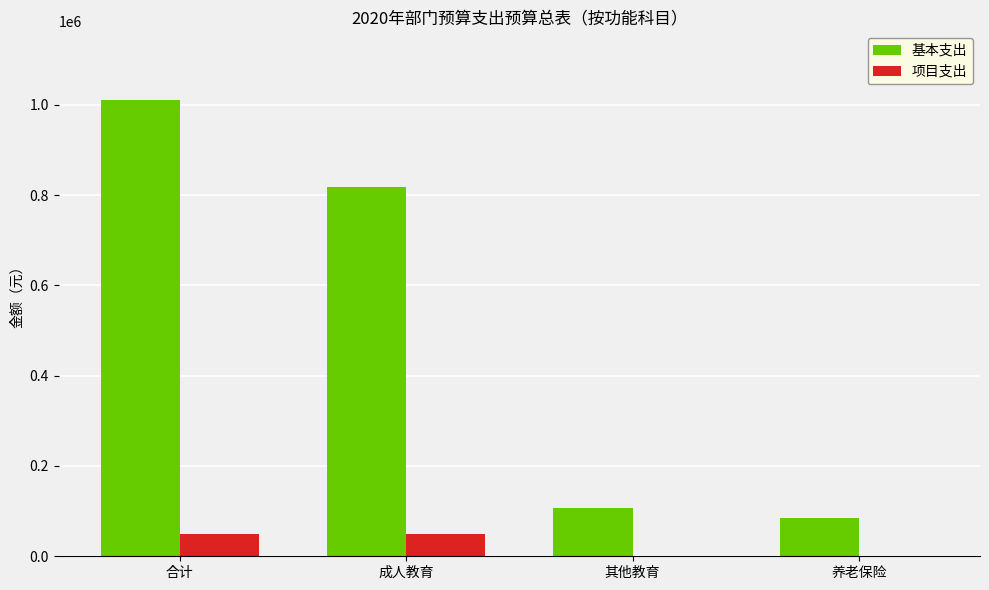

Reading left to right, extract all data points from this chart.

基本支出: 合计=1010981.1	成人教育=818911.0	其他教育=107025.6	养老保险=85044.5
项目支出: 合计=50000.0	成人教育=50000.0	其他教育=0.0	养老保险=0.0